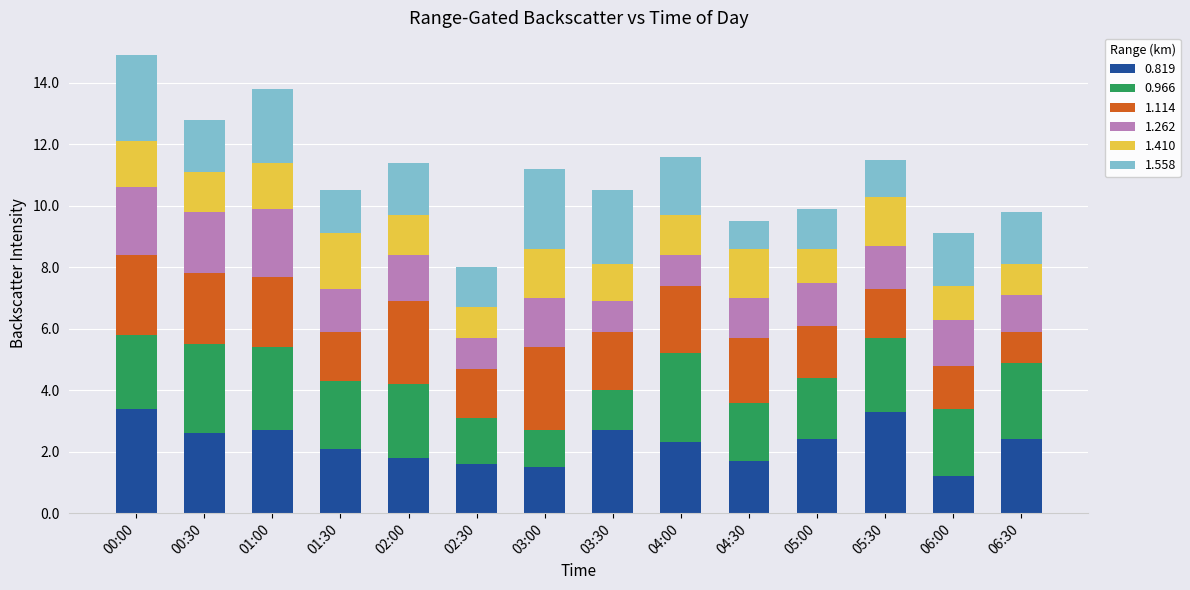

What is the total value across all series at 02:00?

11.4